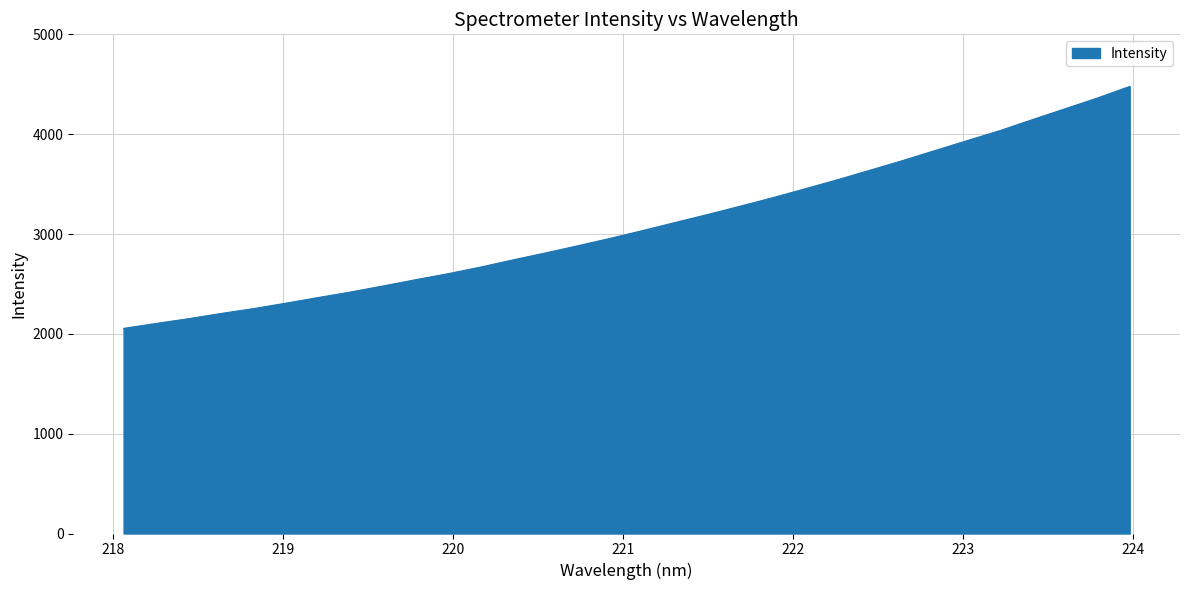

True or false: the data has more than 1 interior local peaks.

False